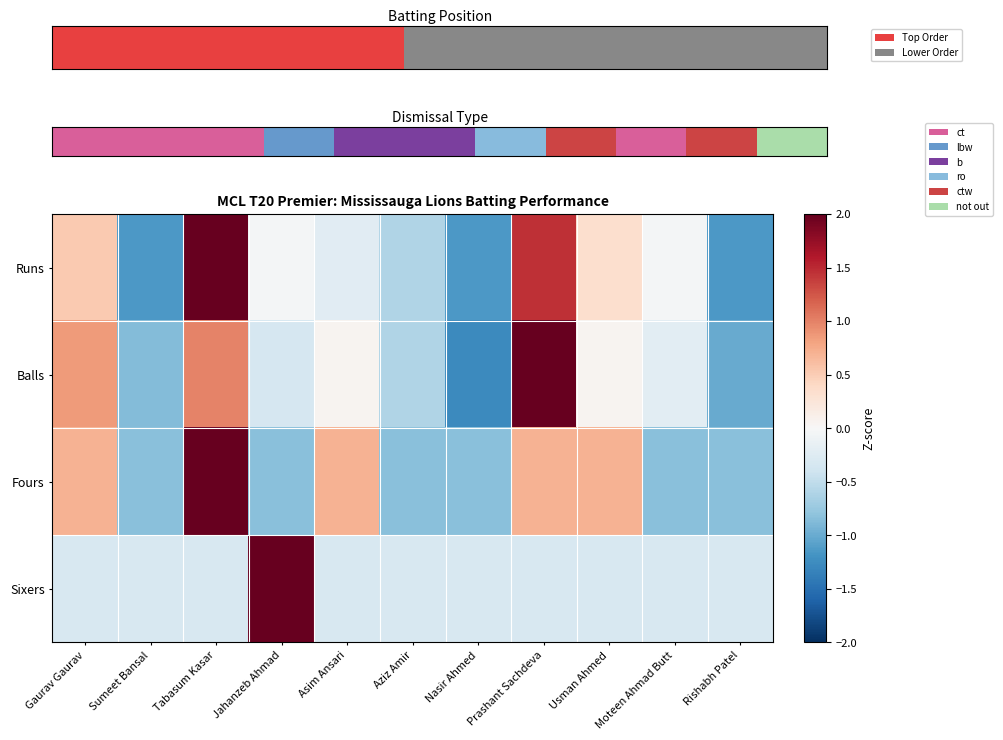

Between Asim Ansari and Moteen Ahmad Butt, which series saw the biggest shift?

Fours